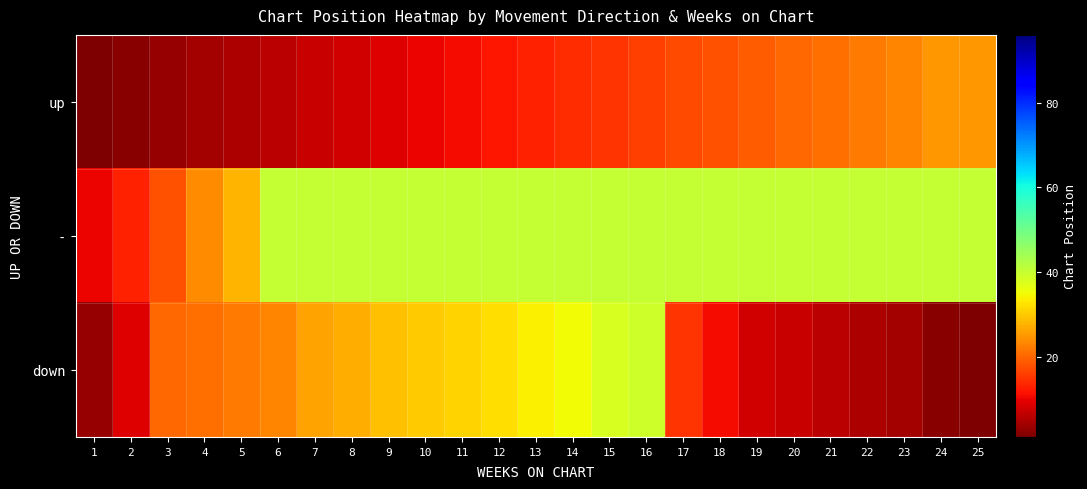

Between 12 and 18, which series saw the biggest shift?

down